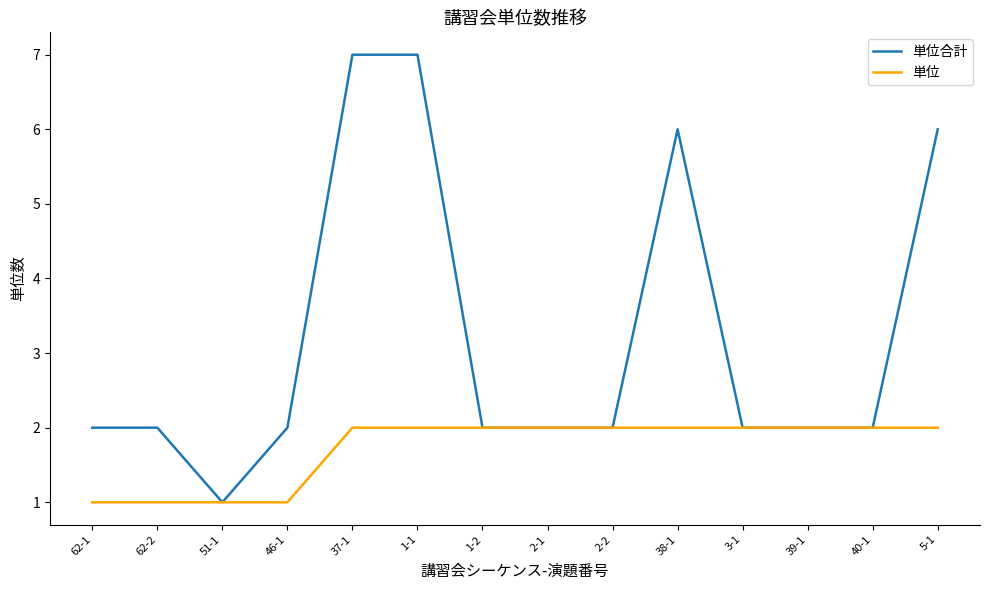

Is it true that 単位合計 equals 2 at 62-2?

True